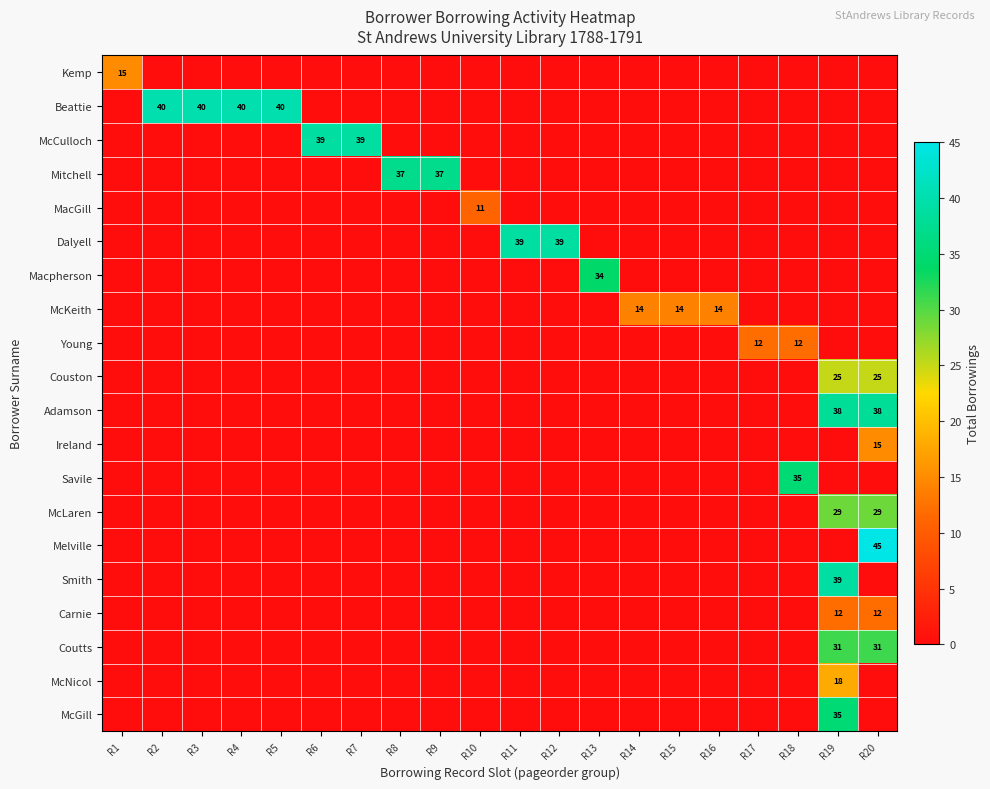

True or false: Kemp has a value of 21 at R1.

False